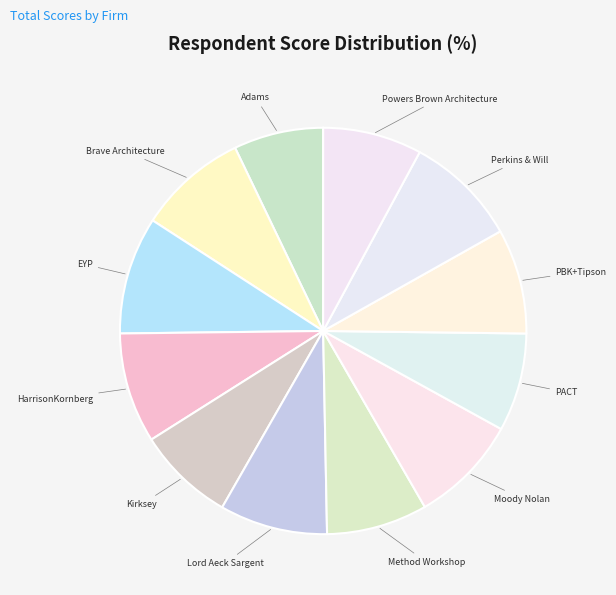

Which category has the smallest portion of the pie?

Adams